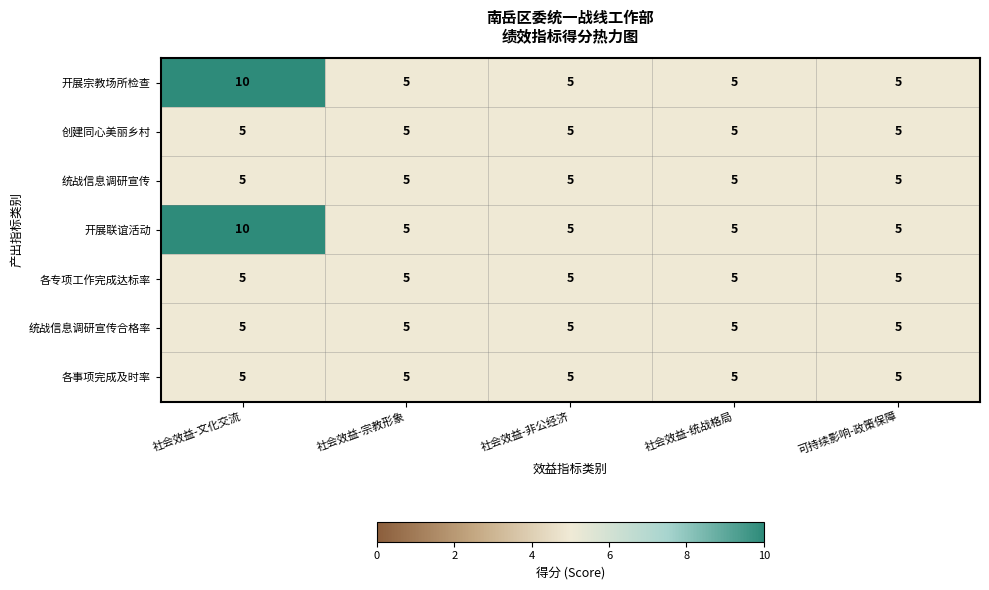

What is the total value across all series at 社会效益-统战格局?

35